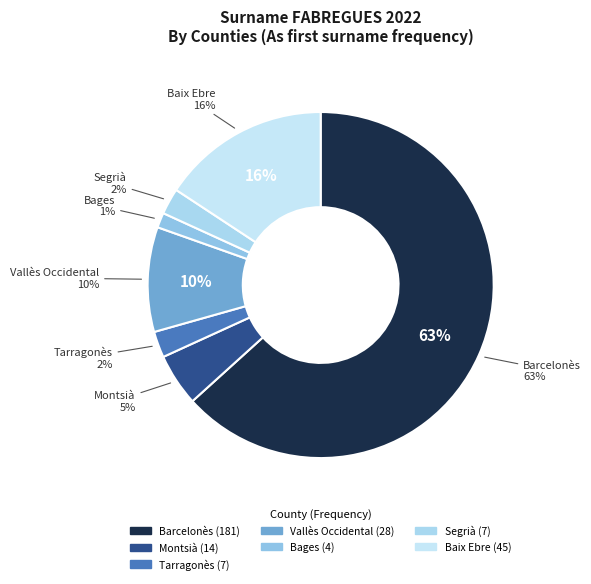

Which category has the biggest portion of the pie?

Barcelonès